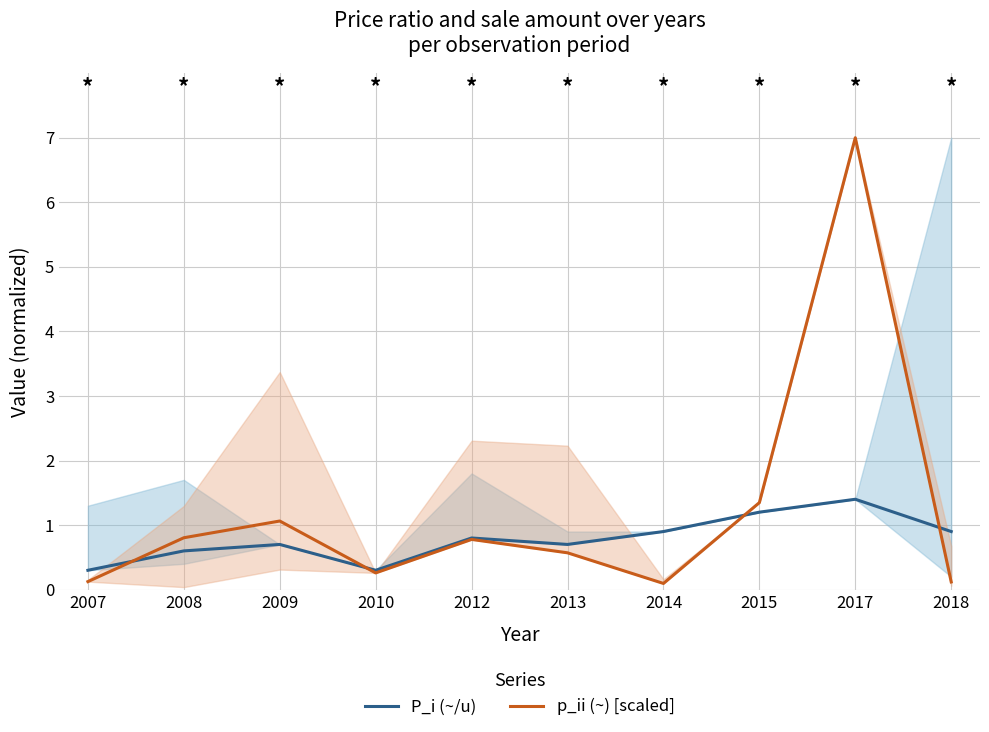

True or false: p_ii (~) [scaled] and P_i (~/u) intersect in this chart.

True